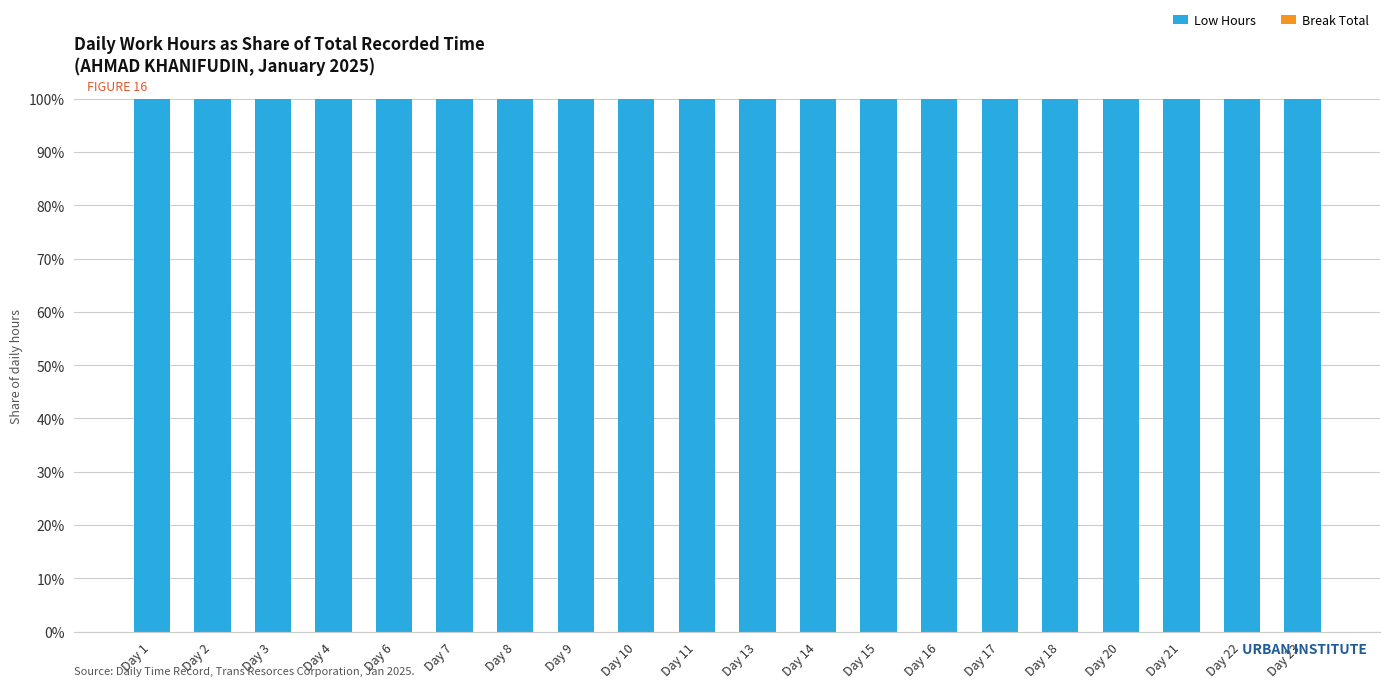

The value of Low Hours at Day 20 is 32. True or false?

False